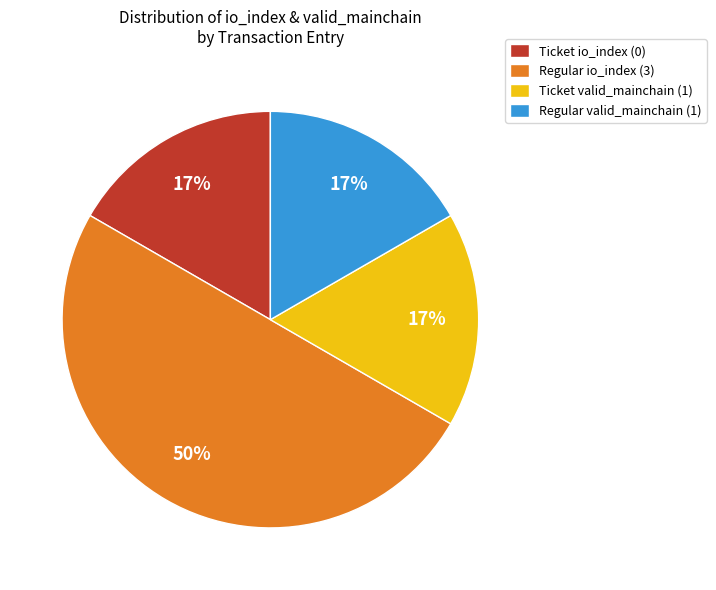

How many slices are in this pie chart?

4